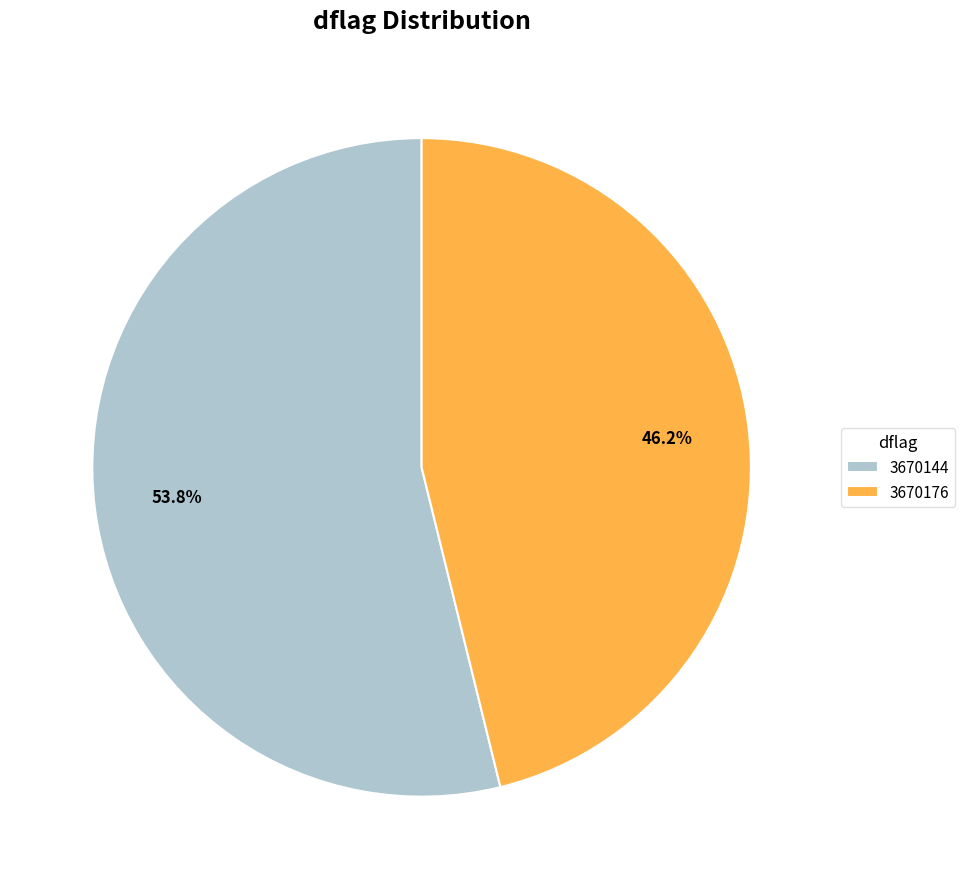

To the nearest percent, what is the combined percentage of 3670176 and 3670144?

100%